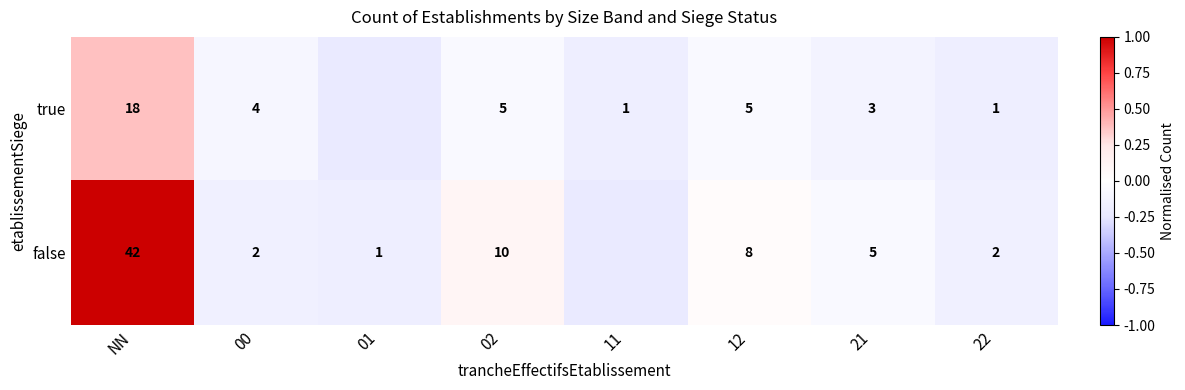

At 22, list the series in order from largest to smallest.

false, true